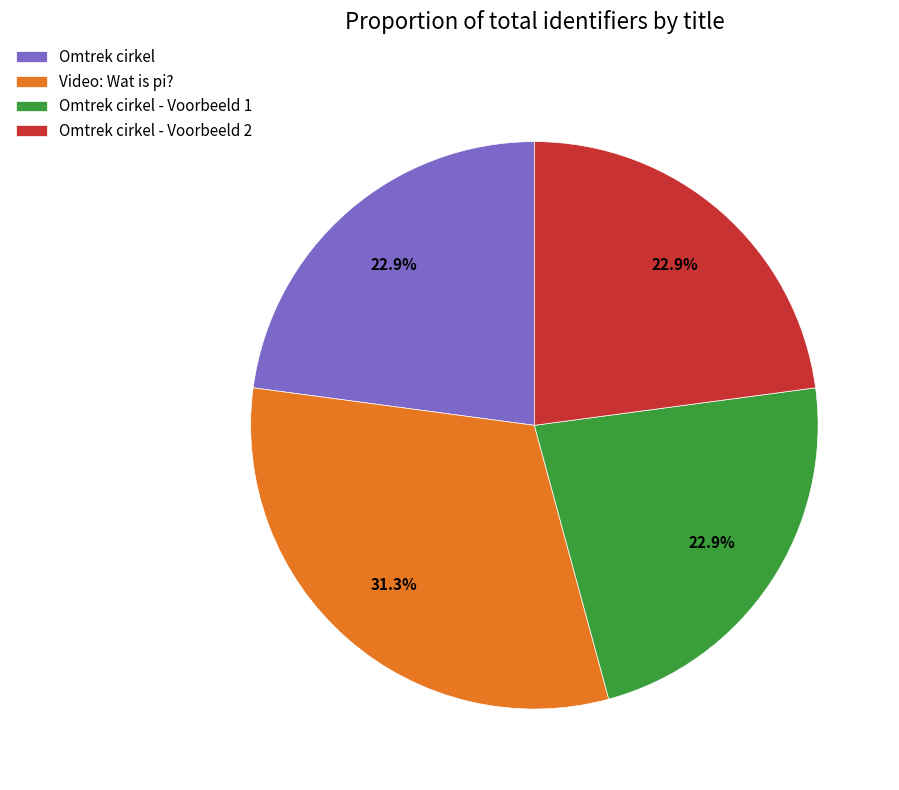

The Omtrek cirkel - Voorbeeld 2 slice represents 10% of the pie. True or false?

False